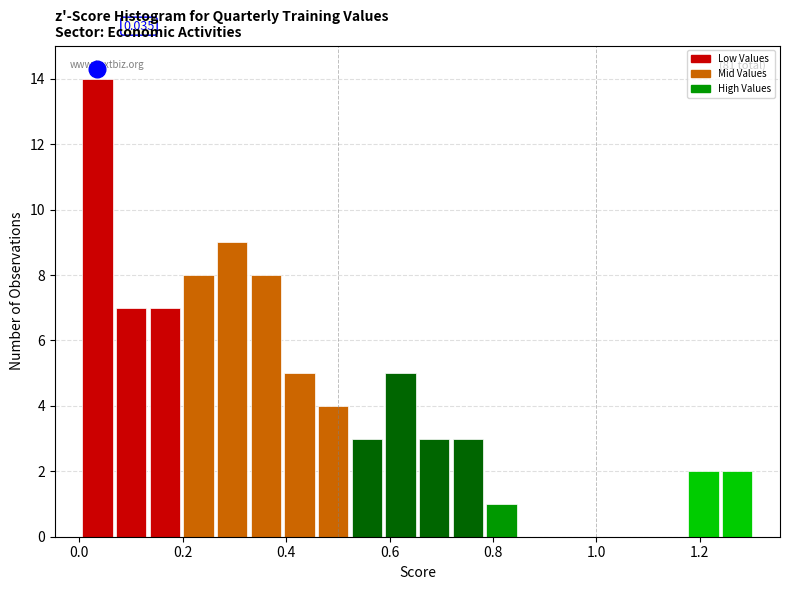

Around what value on the x-axis is the tallest bar? Give the approximate position of its centre, as read against the axis.

0.04